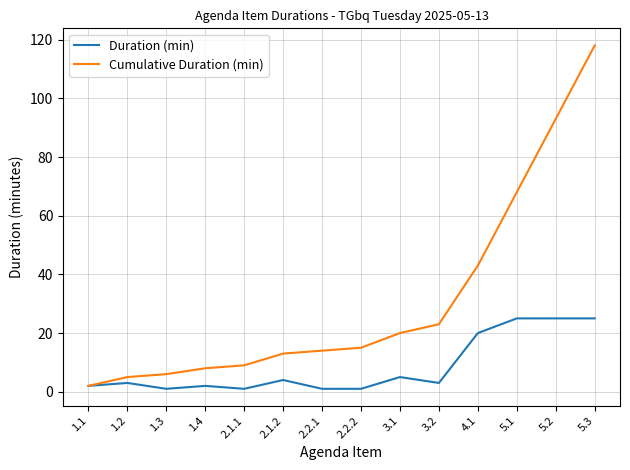

Is it true that Cumulative Duration (min) equals 118 at 5.3?

True